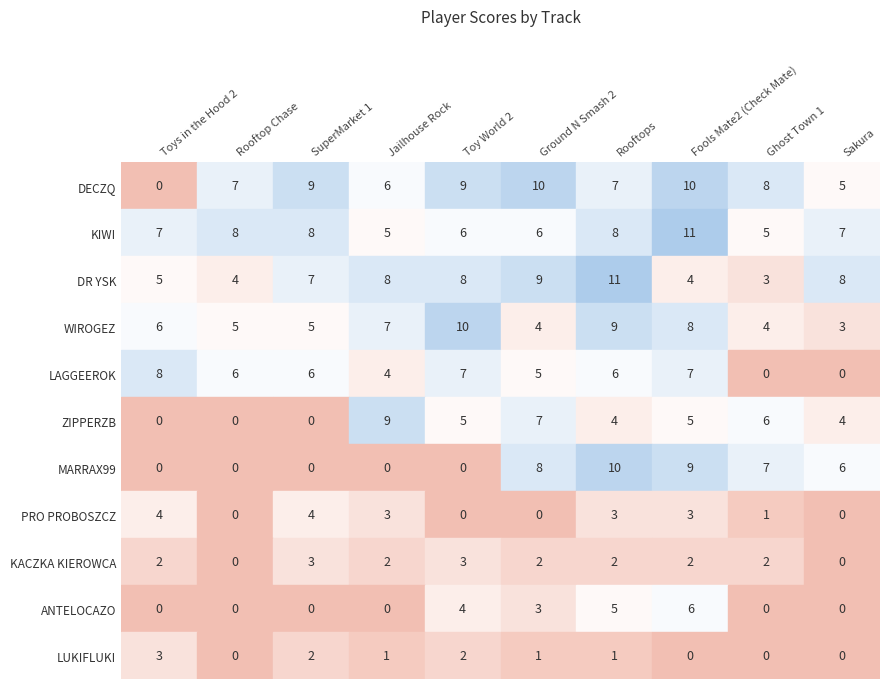

Where does the MARRAX99 series first go above 6?

Ground N Smash 2